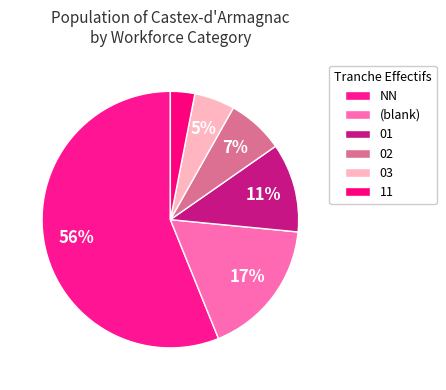

To the nearest percent, what is the average slice percentage?

17%